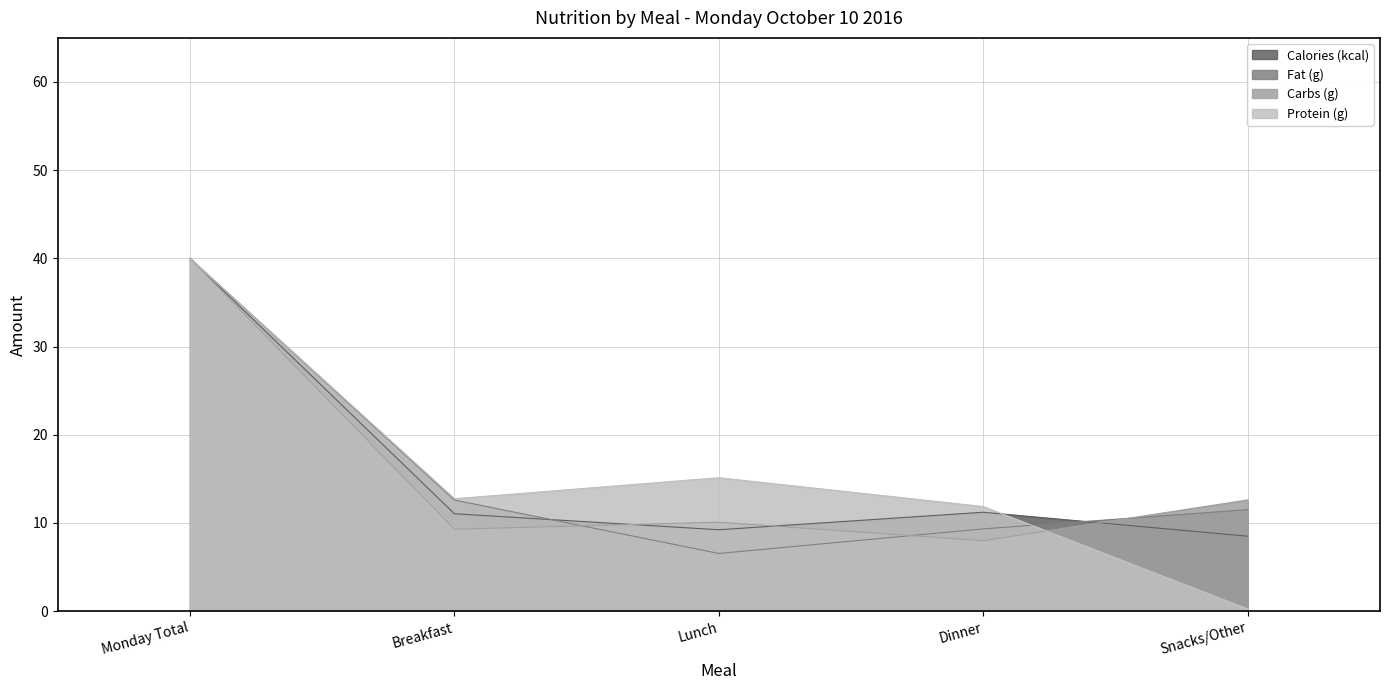

Reading right to left, transcribe all the data shown in this chart.

Calories (kcal): 8.5	11.2	9.2	11.0	40.0
Fat (g): 11.5	9.3	6.5	12.6	40.0
Carbs (g): 12.6	8.0	10.1	9.3	40.0
Protein (g): 0.2	11.9	15.1	12.8	40.0